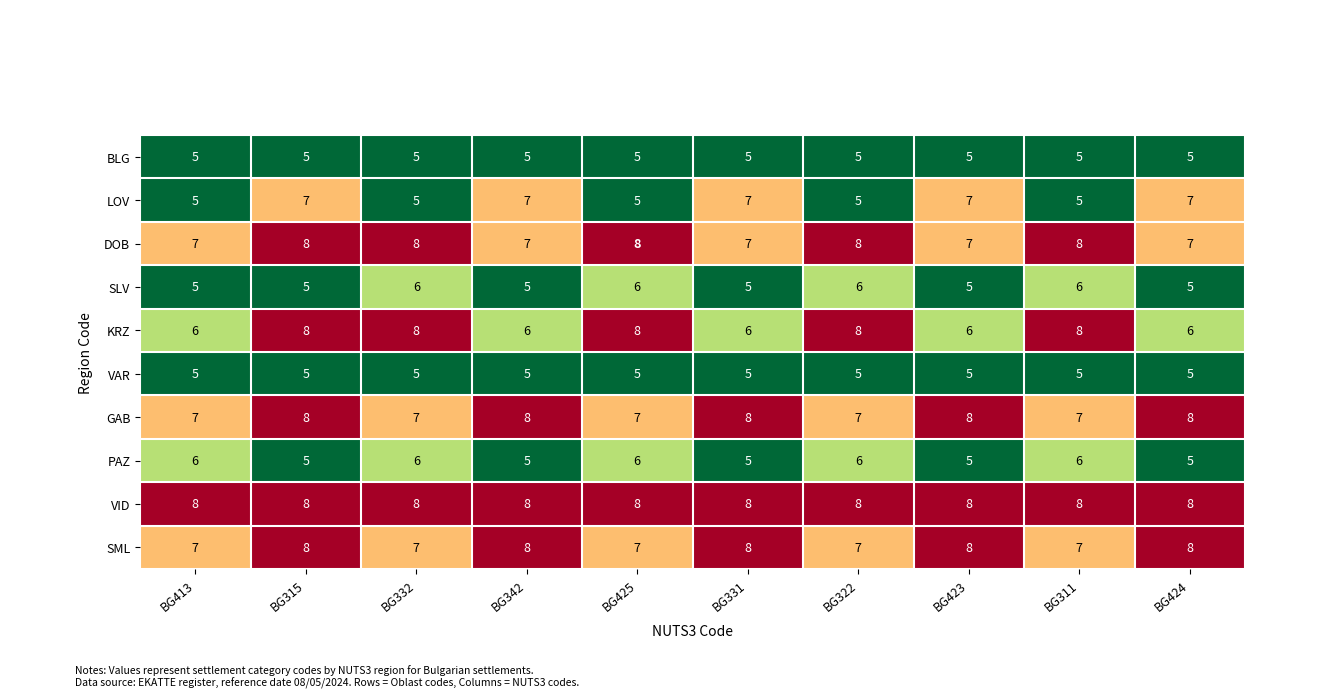

At which category is the sum across all series the highest?

BG315